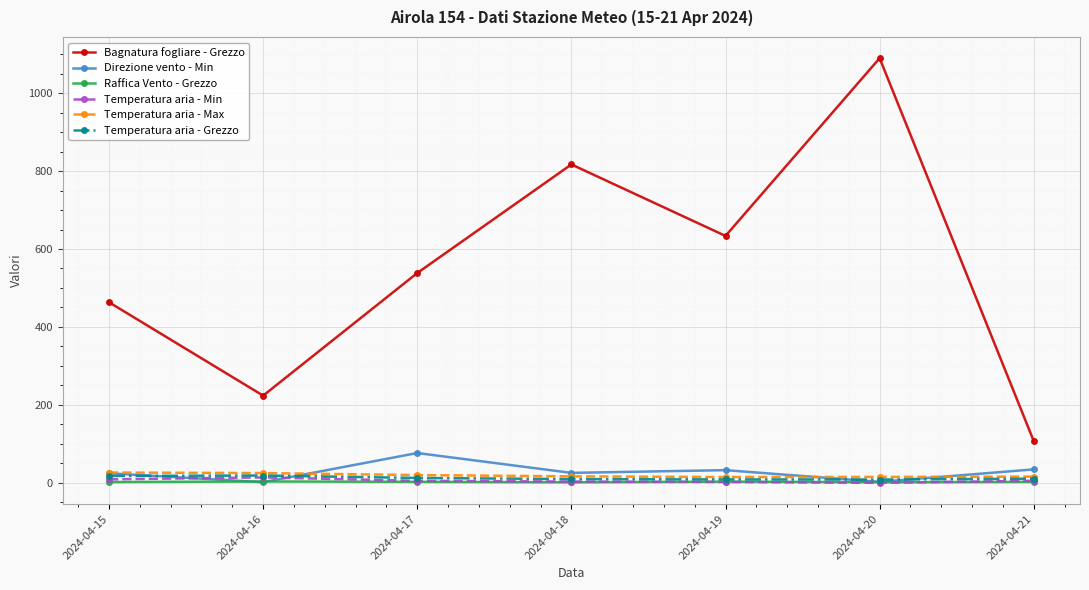

At which category does Bagnatura fogliare - Grezzo reach its first local valley?

2024-04-16